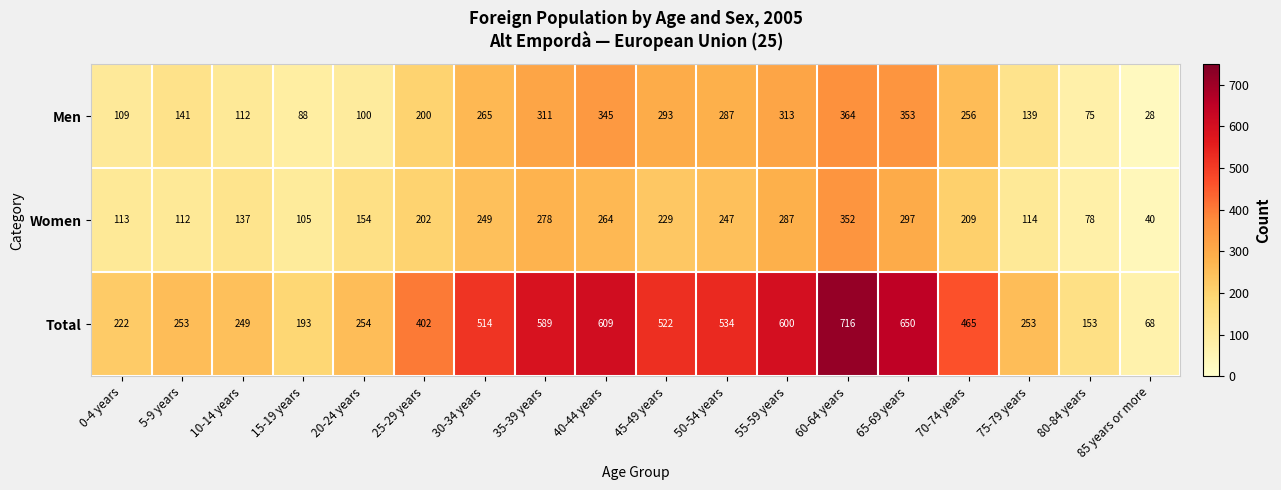

Read the Total value at 55-59 years, to the nearest 100.

600